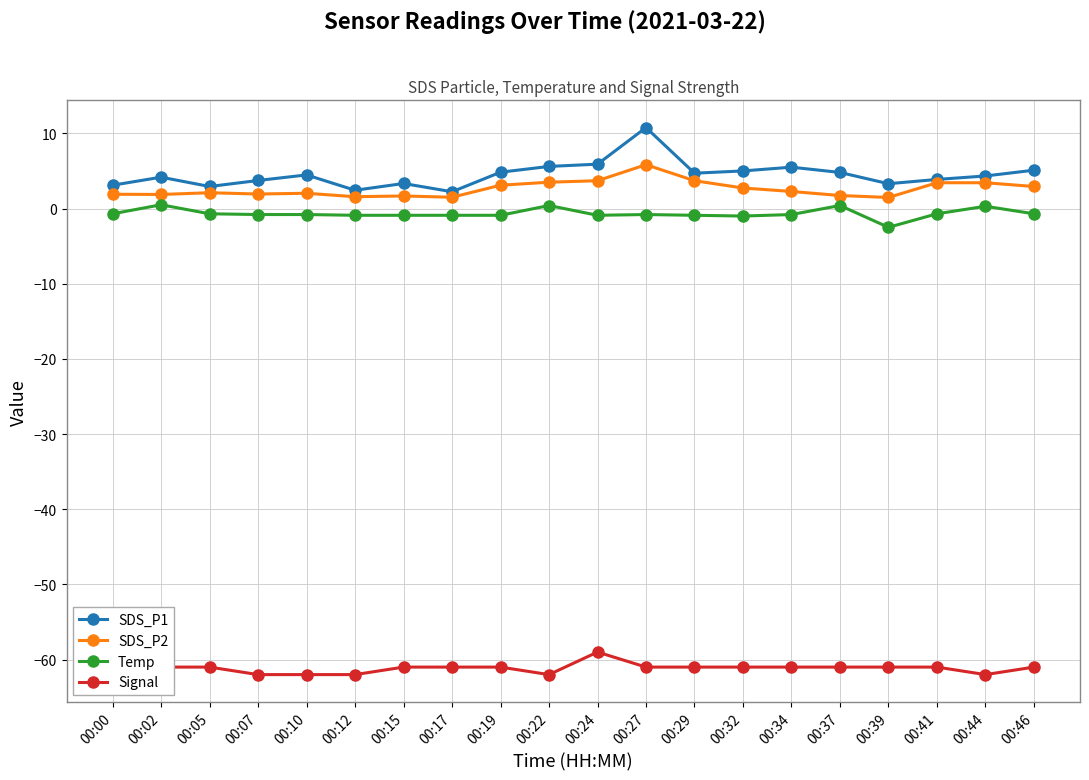

True or false: Signal and Temp intersect in this chart.

False